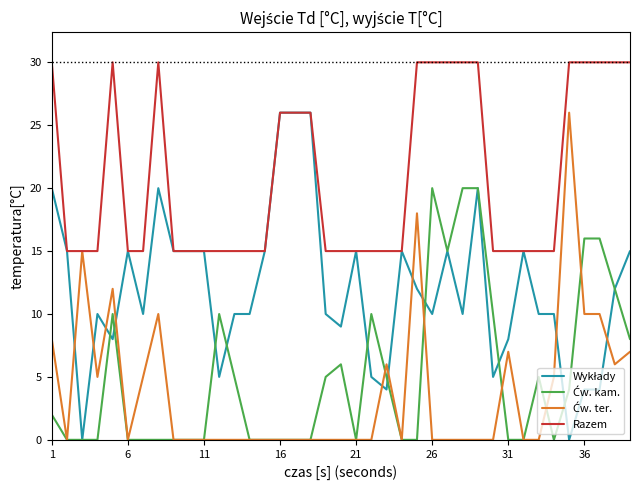

What is the highest value of the Razem series?

30